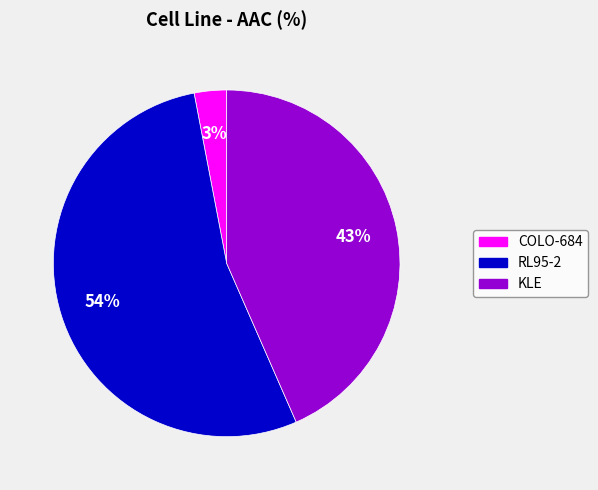

To the nearest percent, what is the combined percentage of KLE and COLO-684?

46%